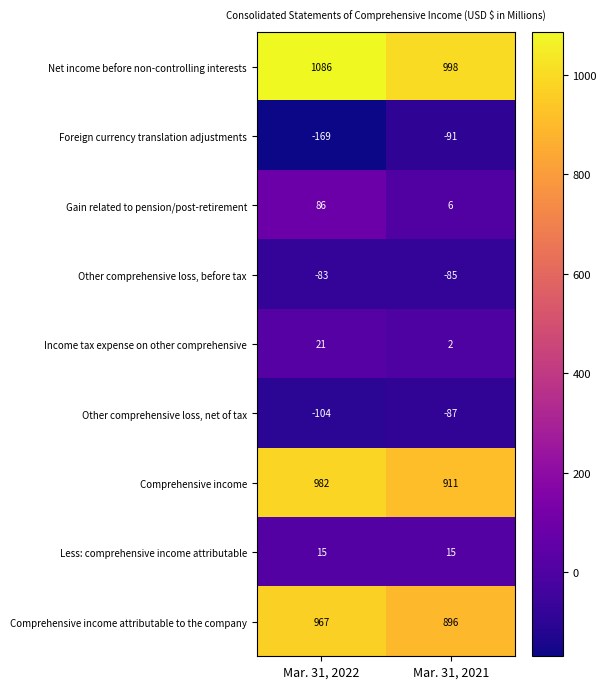

Which label corresponds to the smallest value in the chart?

Mar. 31, 2022